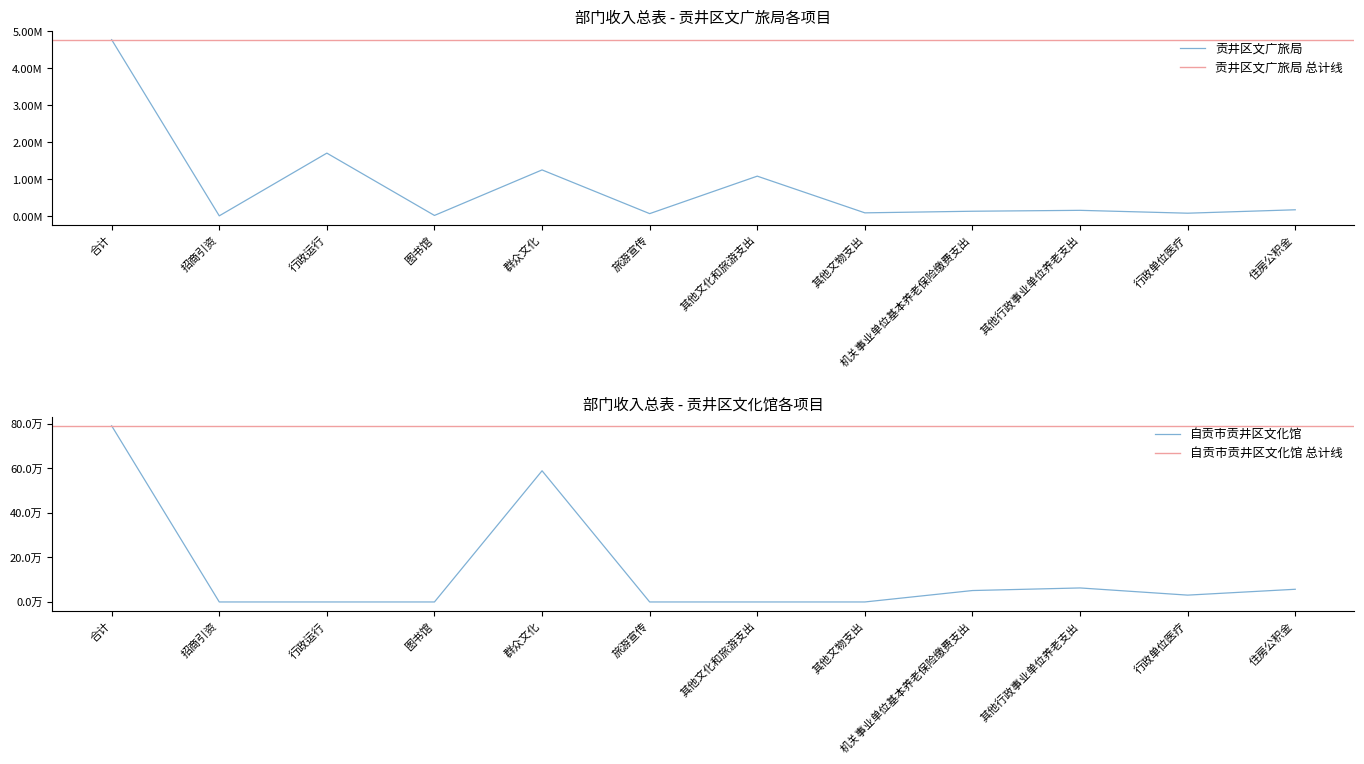

At which category does the chart reach its peak across all series?

合计